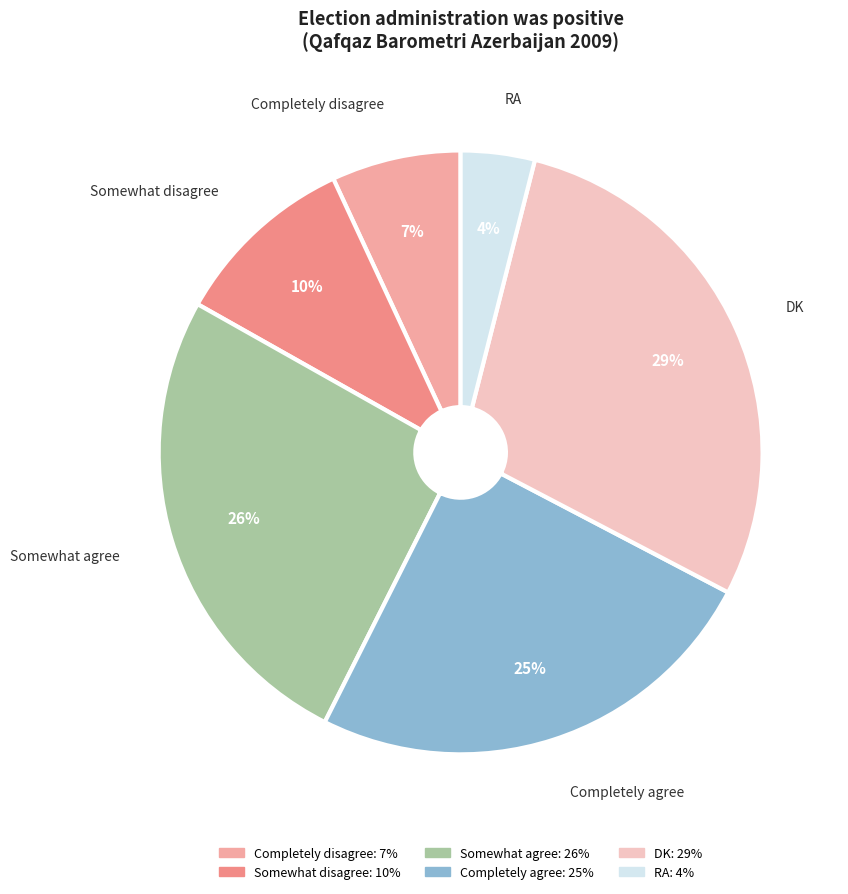

Count the number of slices in the pie.

6